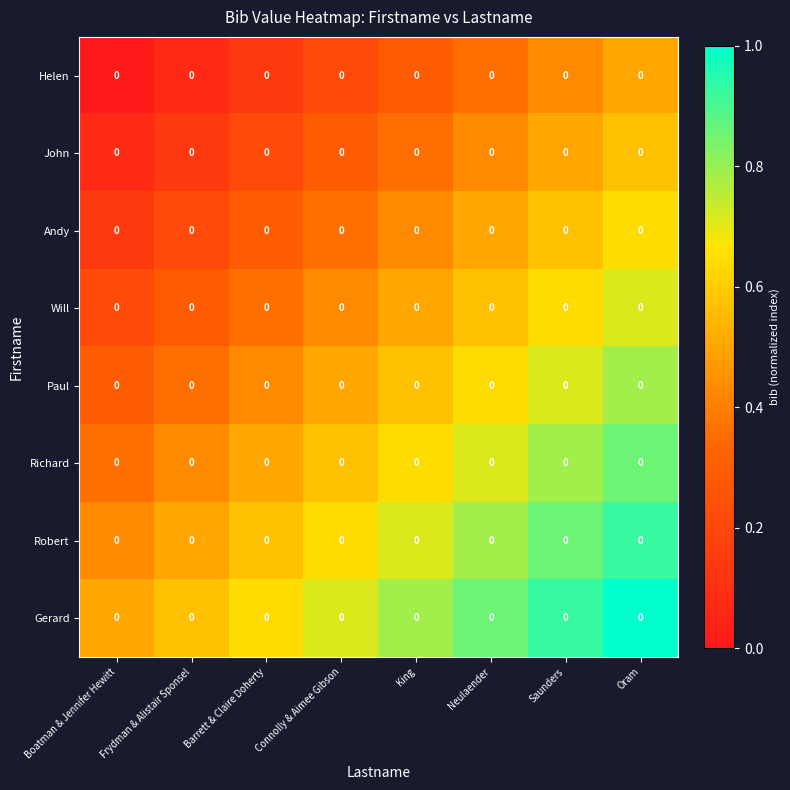

What is the total value across all series at Connolly & Aimee Gibson?

3.7